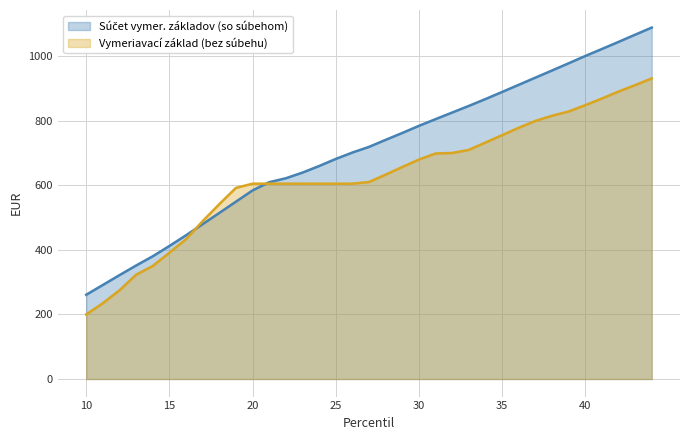

At how many categories does at least one series exceed 394?

30